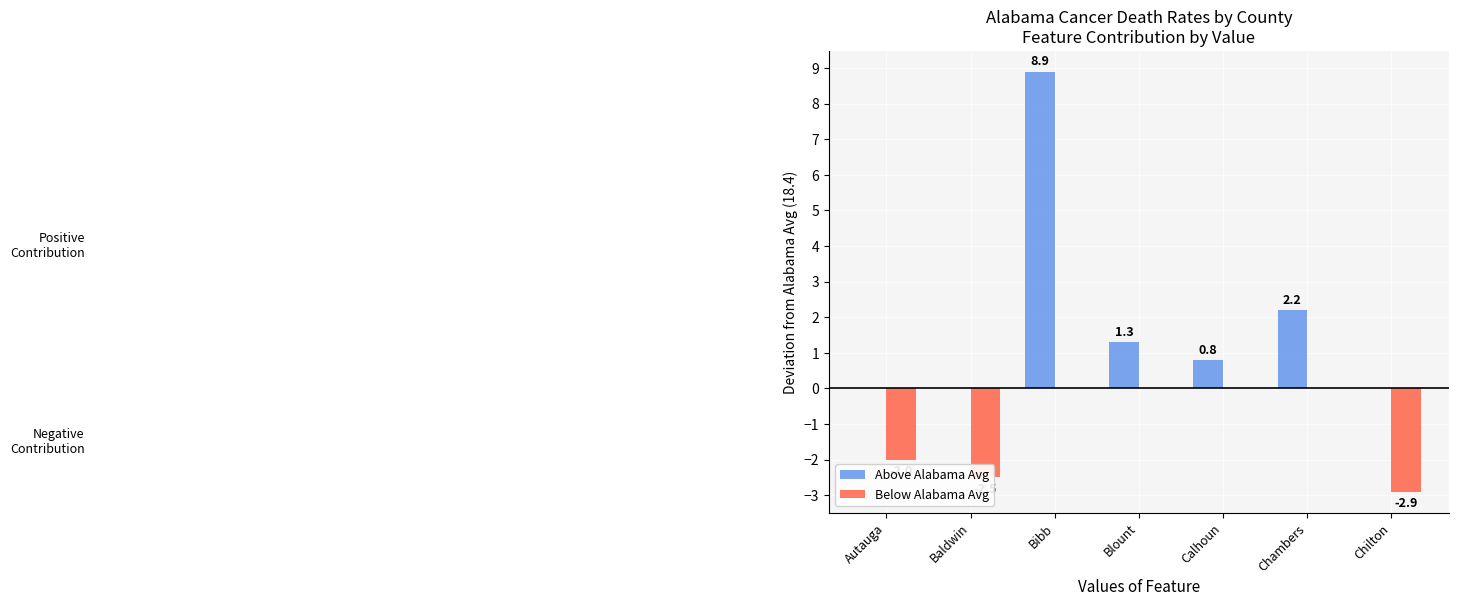

Which series changed the most between Baldwin and Bibb?

Above Alabama Avg